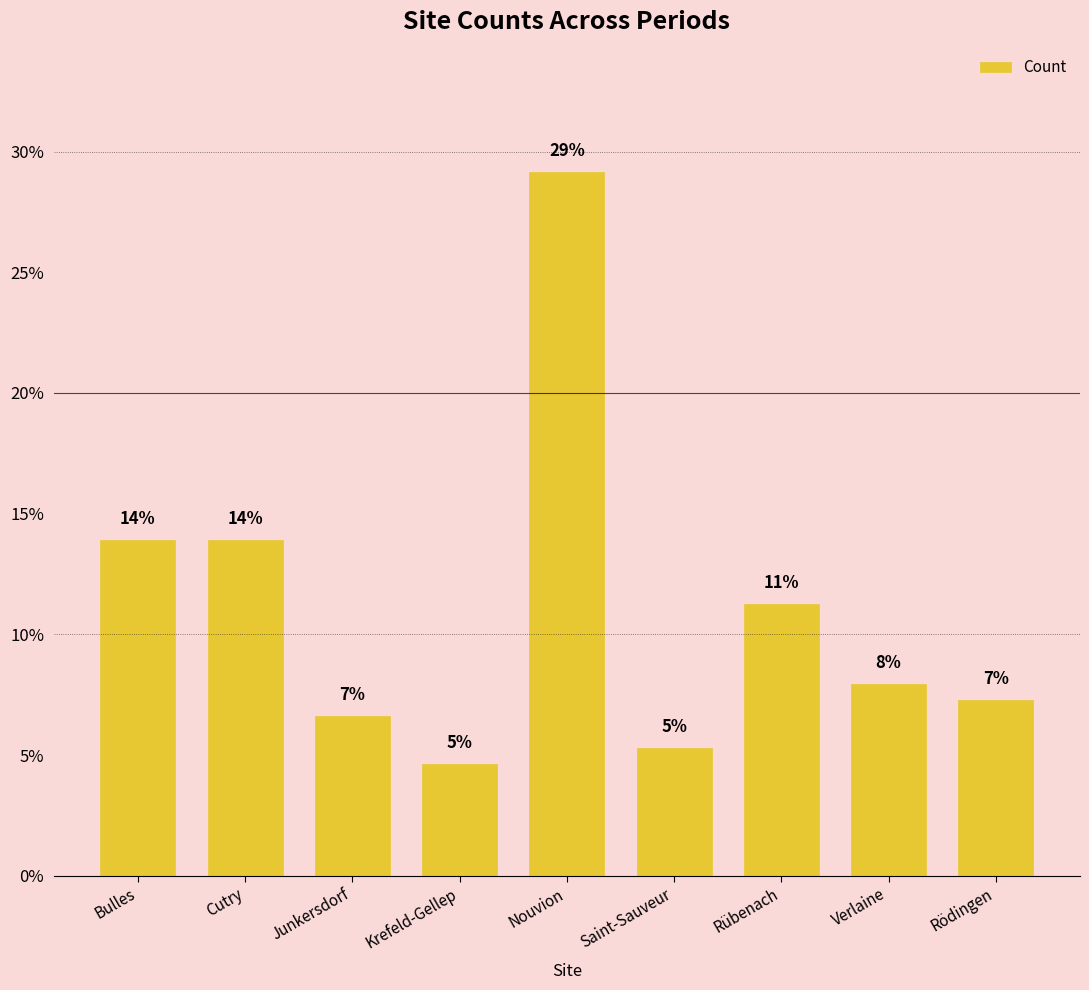

How many bars are there in total?

9